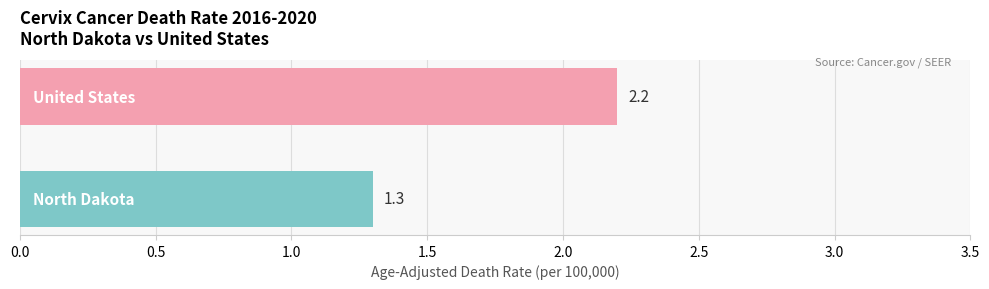

Reading bottom to top, list all the values displayed in this chart.

1.3	2.2